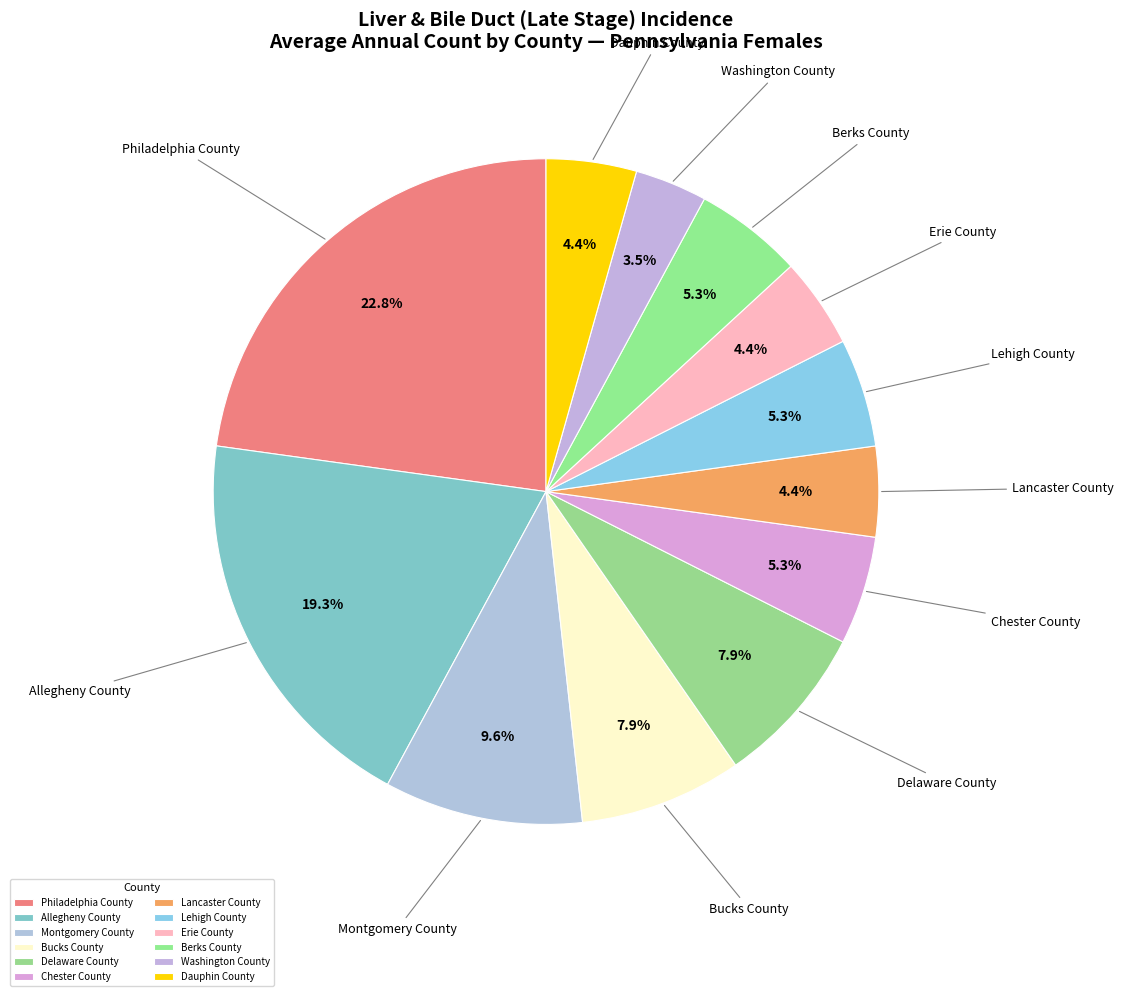

How much of the chart is everything except Dauphin County?

95.6%